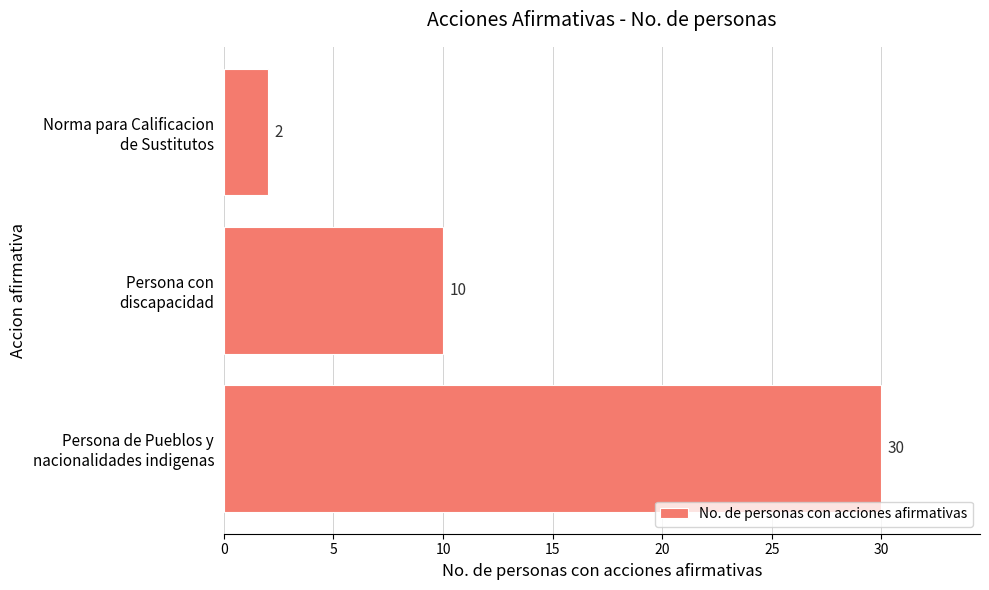

Rank the categories by value from highest to lowest.

Persona de Pueblos y
nacionalidades indigenas, Persona con
discapacidad, Norma para Calificacion
de Sustitutos